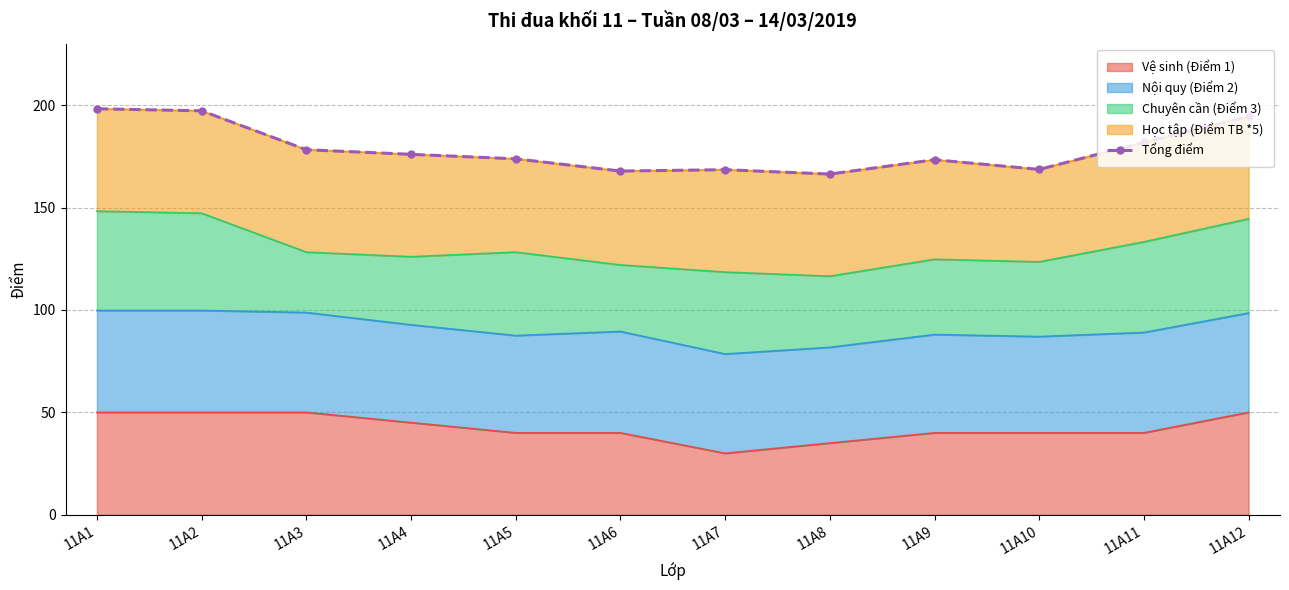

What is the difference between the maximum and minimum values?

31.9